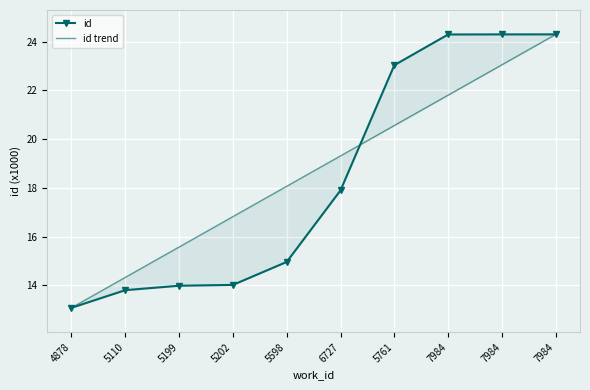

How many categories are shown in the chart?

10